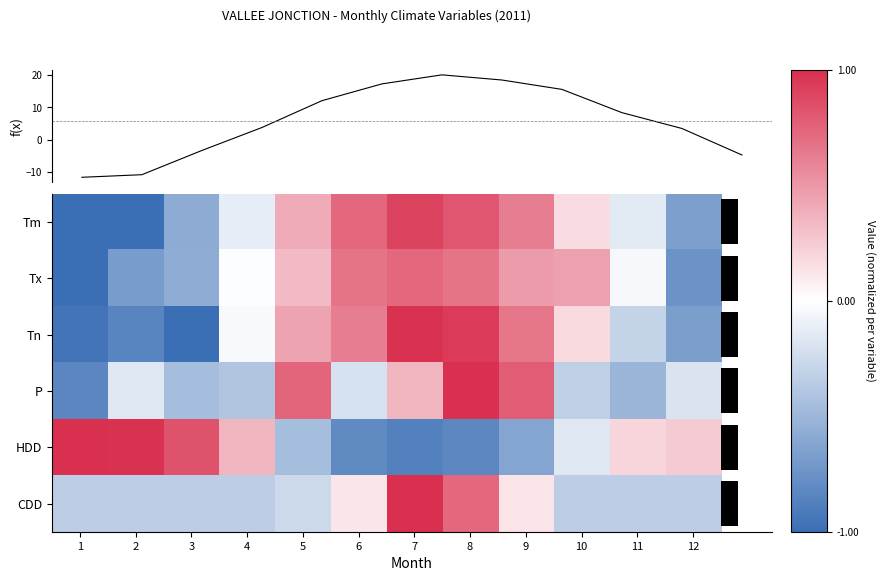

Rank the categories by Tn value from highest to lowest.

7, 8, 9, 6, 5, 10, 4, 11, 12, 2, 1, 3